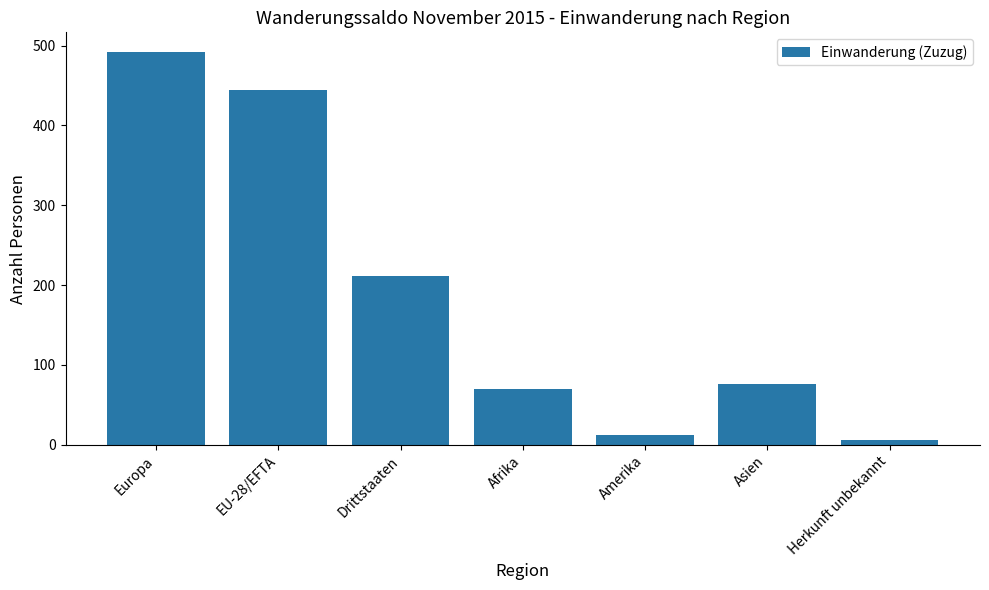

What is the sum of all values?

1312